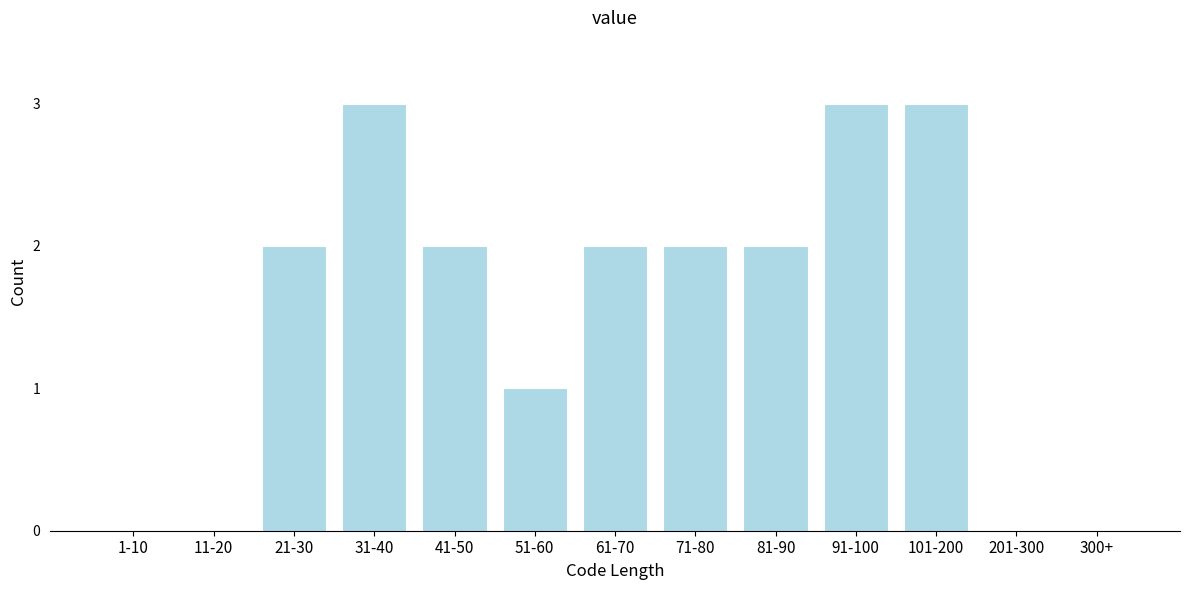

Reading right to left, what are all the values shown in this chart?

300+=0	201-300=0	101-200=3	91-100=3	81-90=2	71-80=2	61-70=2	51-60=1	41-50=2	31-40=3	21-30=2	11-20=0	1-10=0